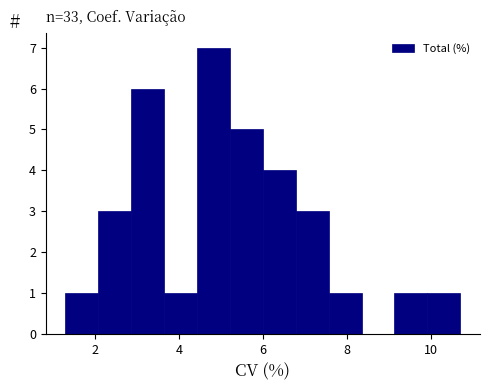

Read against the x-axis, roughly where is the centre of the tallest bar?

4.8